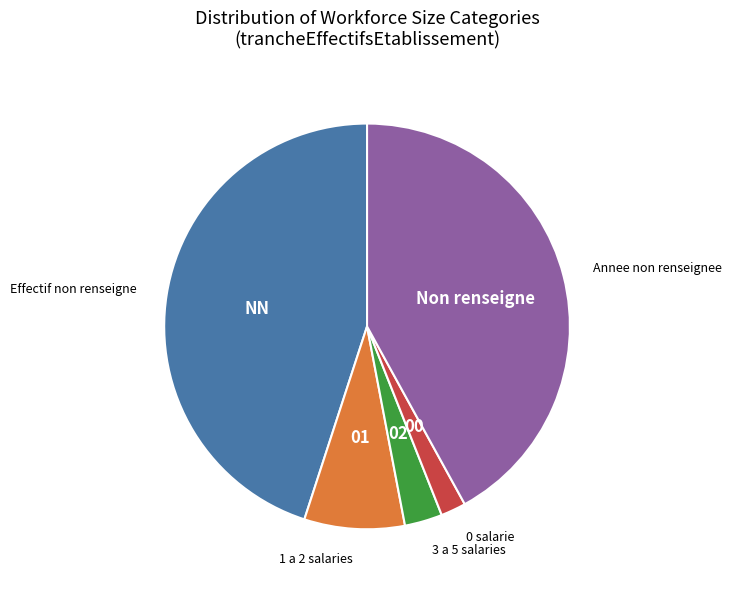

Count the number of slices in the pie.

5